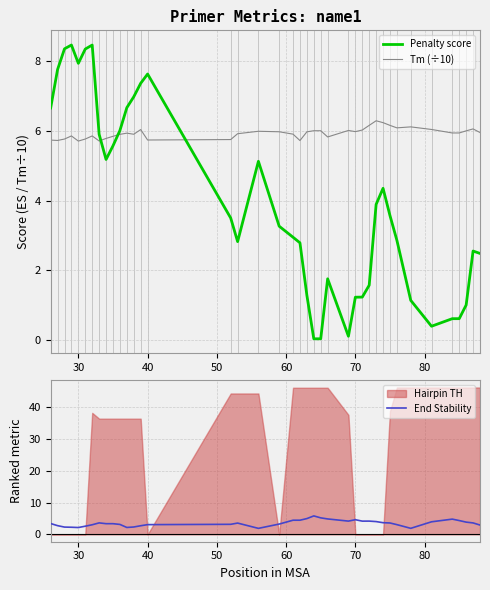

True or false: End Stability has more than 1 interior local peaks.

True